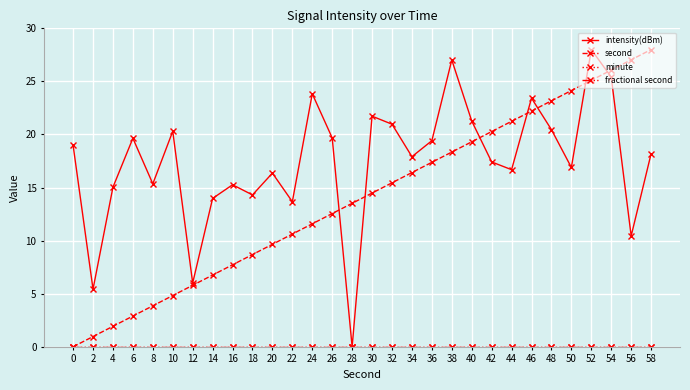

Does the chart have visible grid lines?

Yes